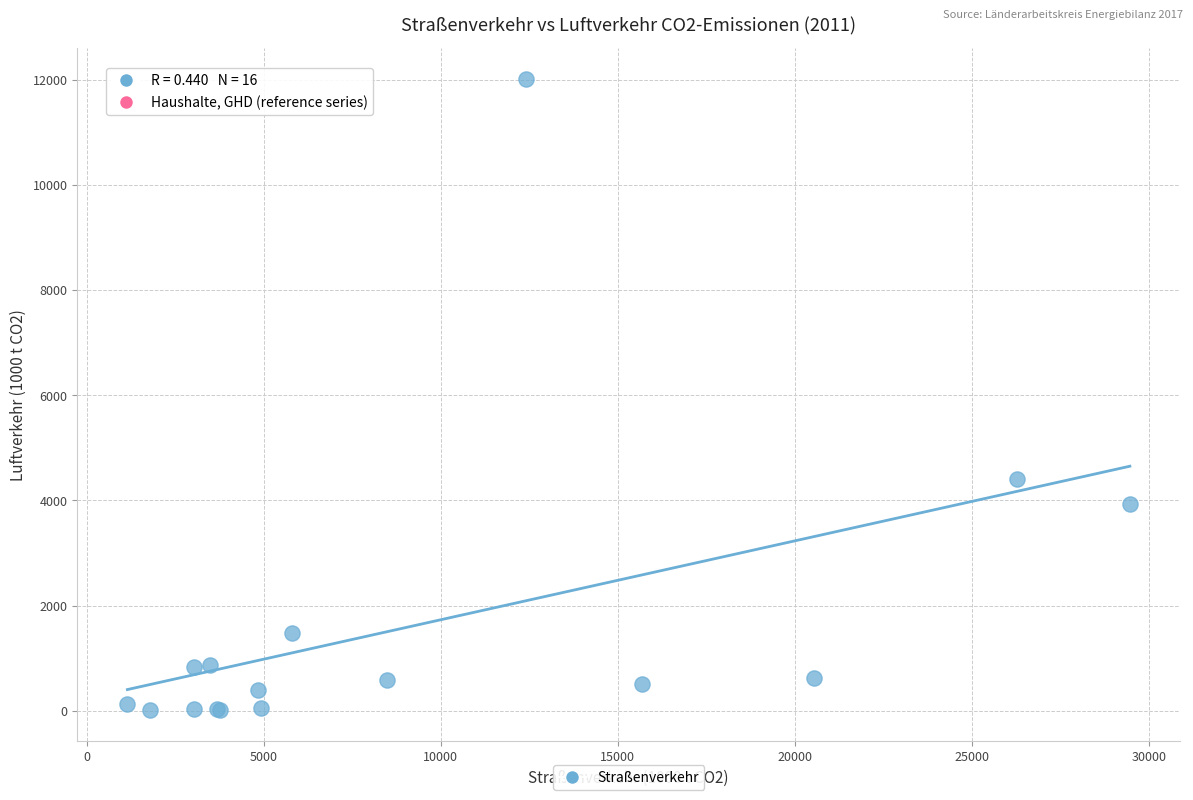

What Y value in the scatter plot is closest to 6015?

4412